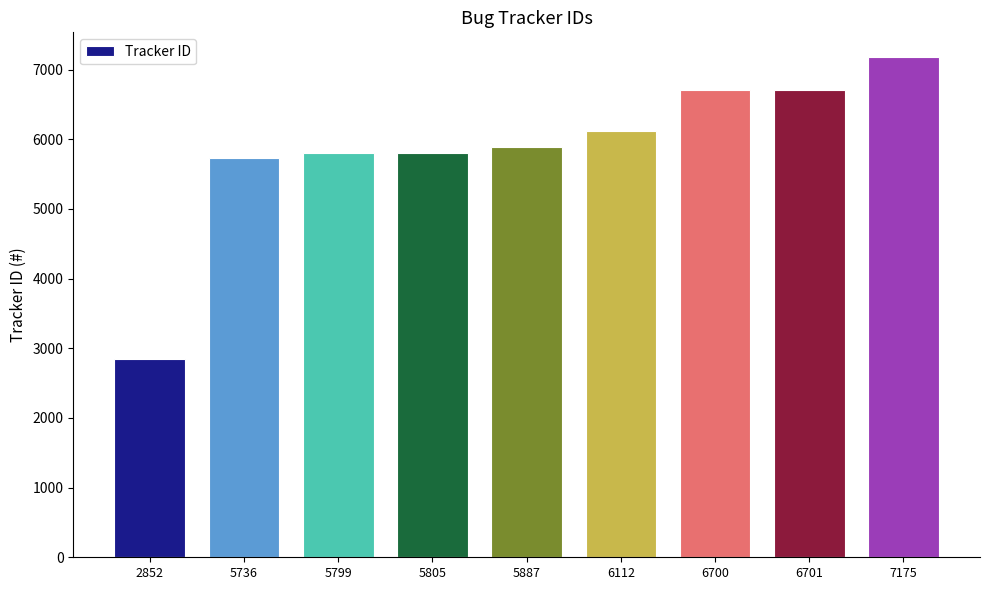

What is the change in value from 5805 to 6701?

+896